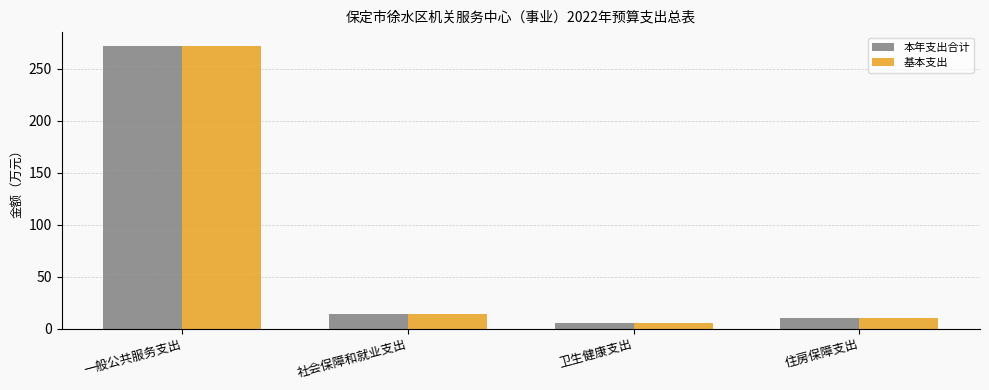

Count the number of categories in the chart.

4